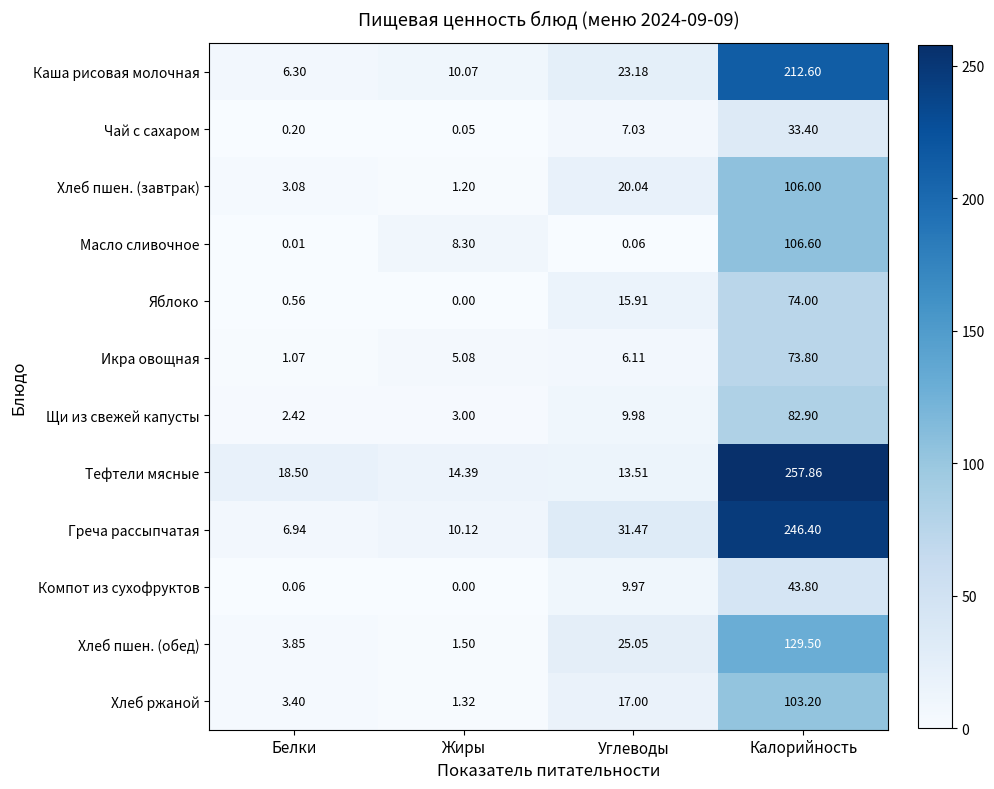

Count the number of data series in this chart.

12